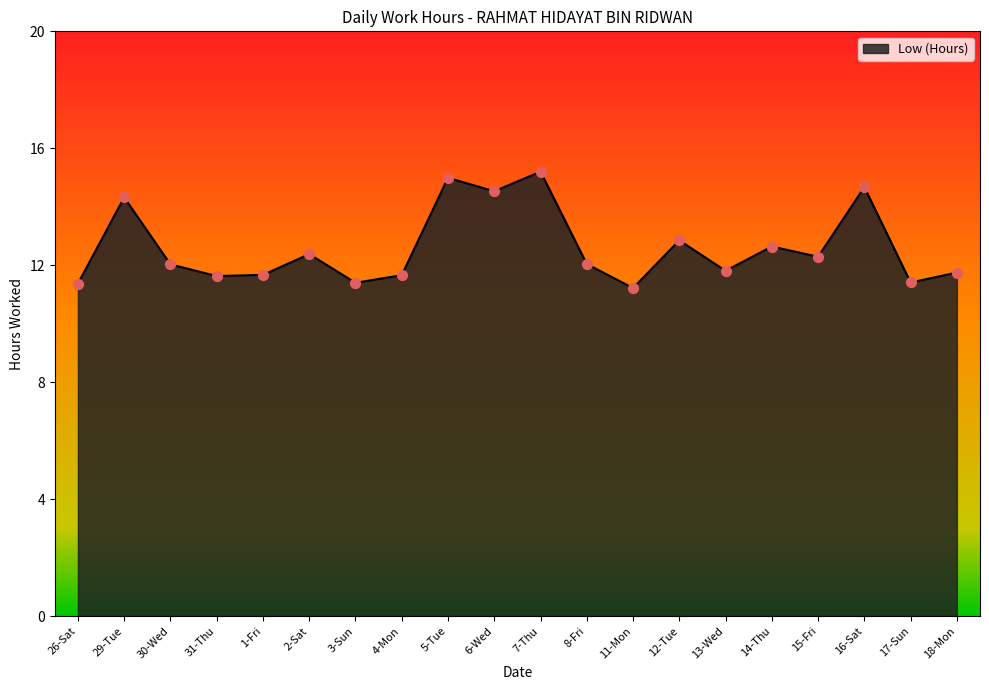

Approximately how many times larger is the value at 2-Sat compared to 16-Sat?

0.8